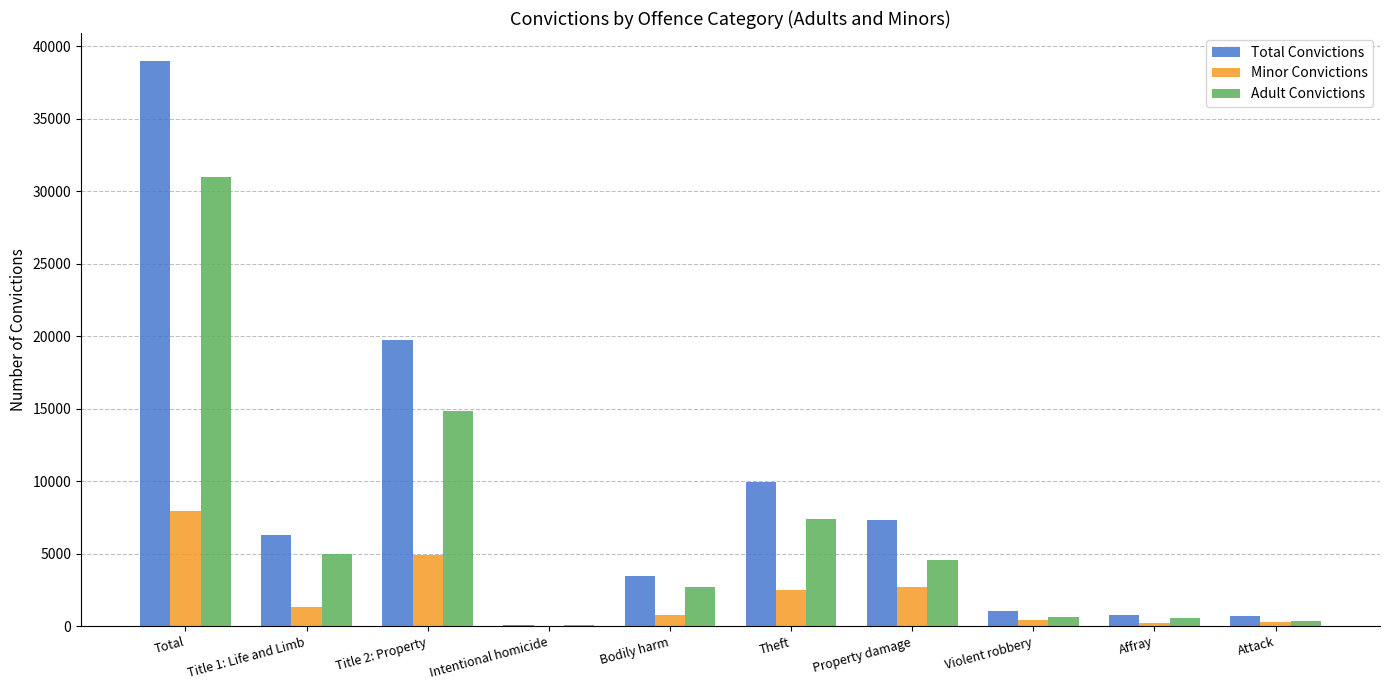

How many categories are shown in the chart?

10